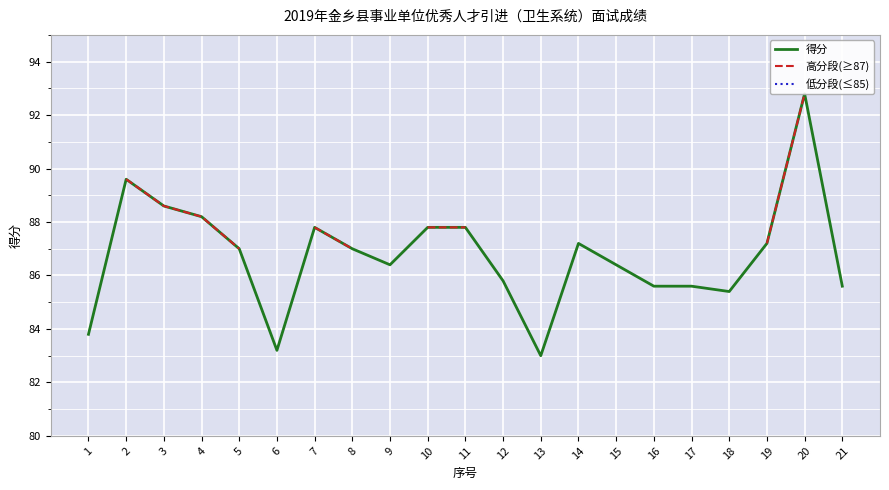

True or false: 得分 and 高分段(≥87) intersect in this chart.

False